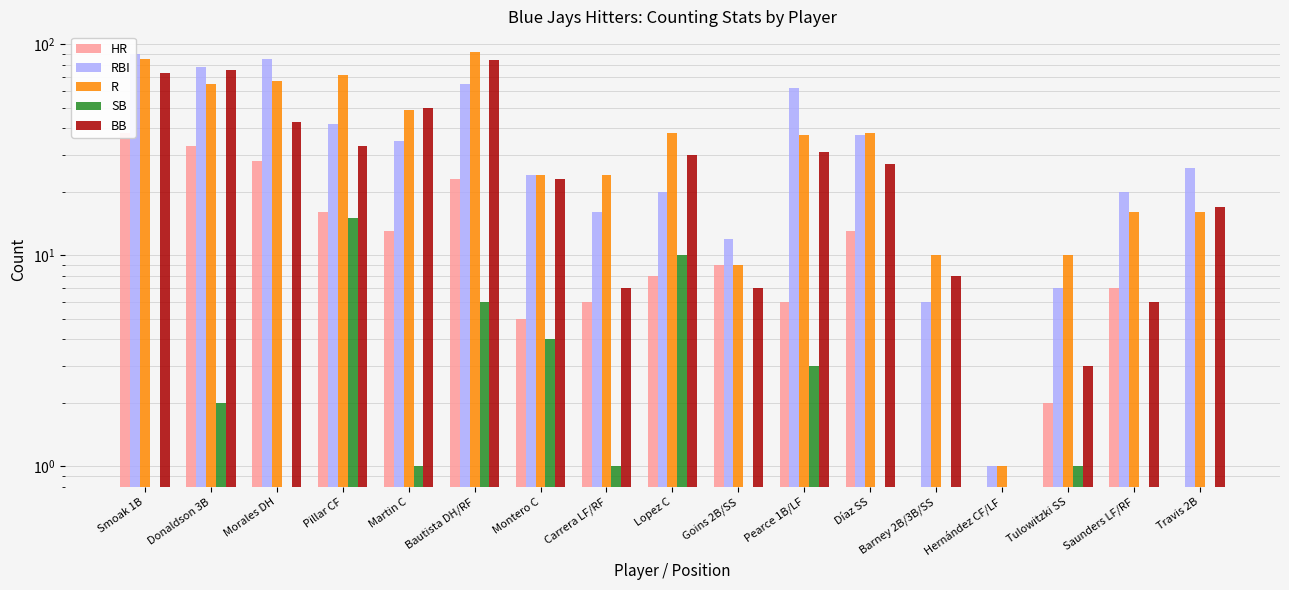

At which category is the sum across all series the highest?

Smoak 1B